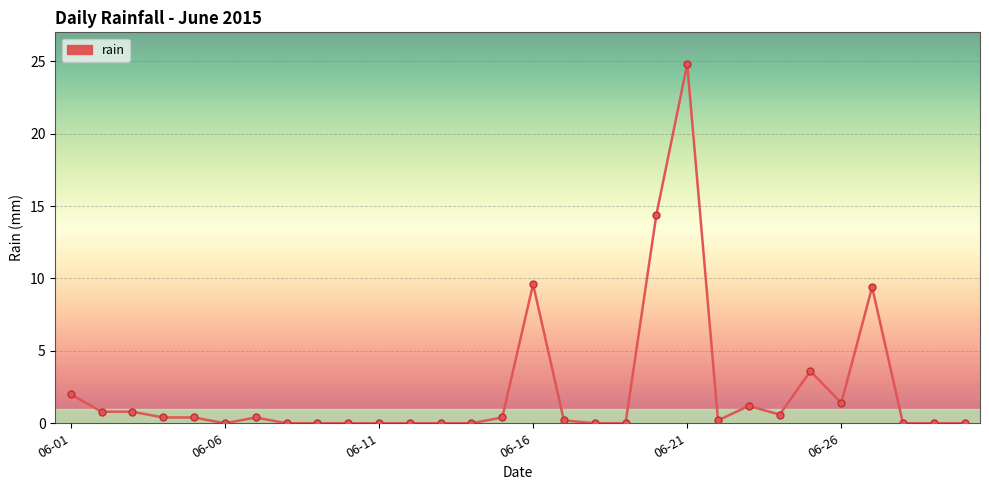

Does the chart have visible grid lines?

Yes